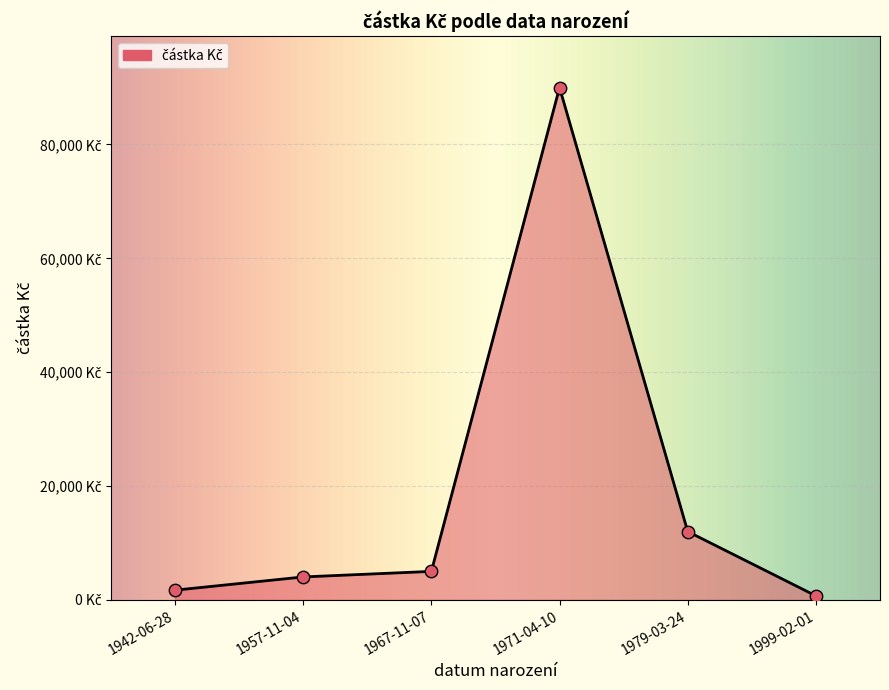

Does the chart have visible grid lines?

Yes